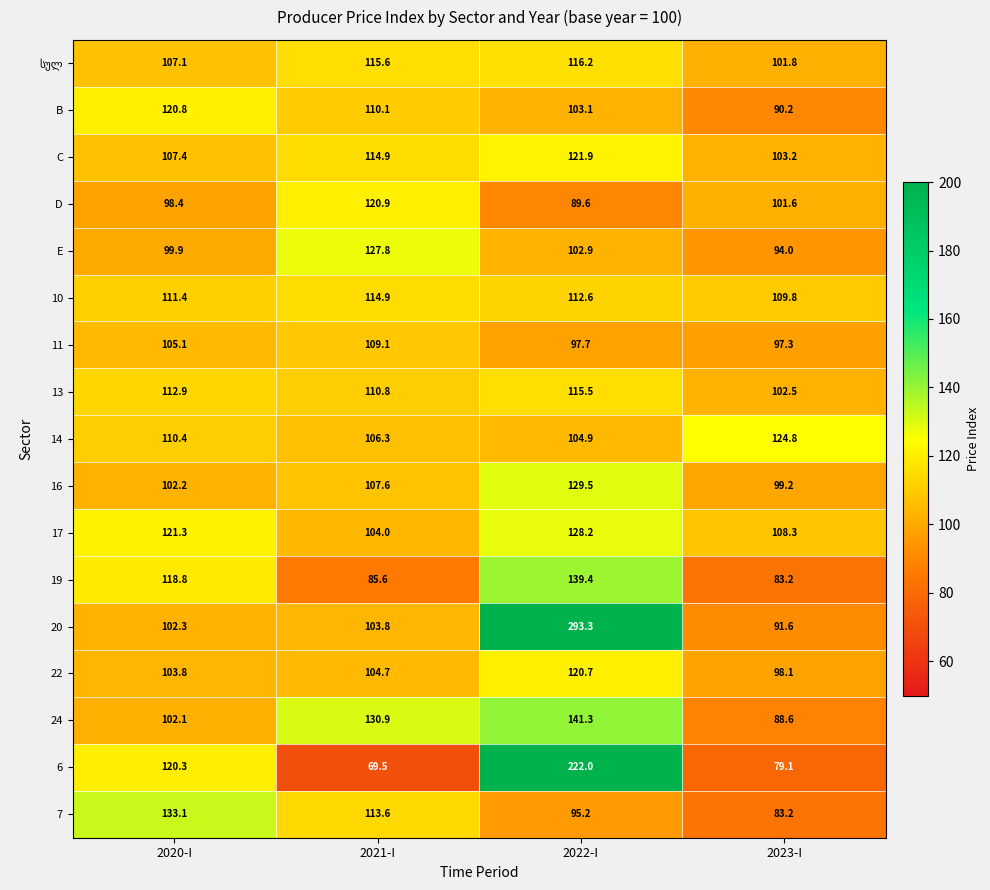

Rank the categories by D value from highest to lowest.

2021-I, 2023-I, 2020-I, 2022-I